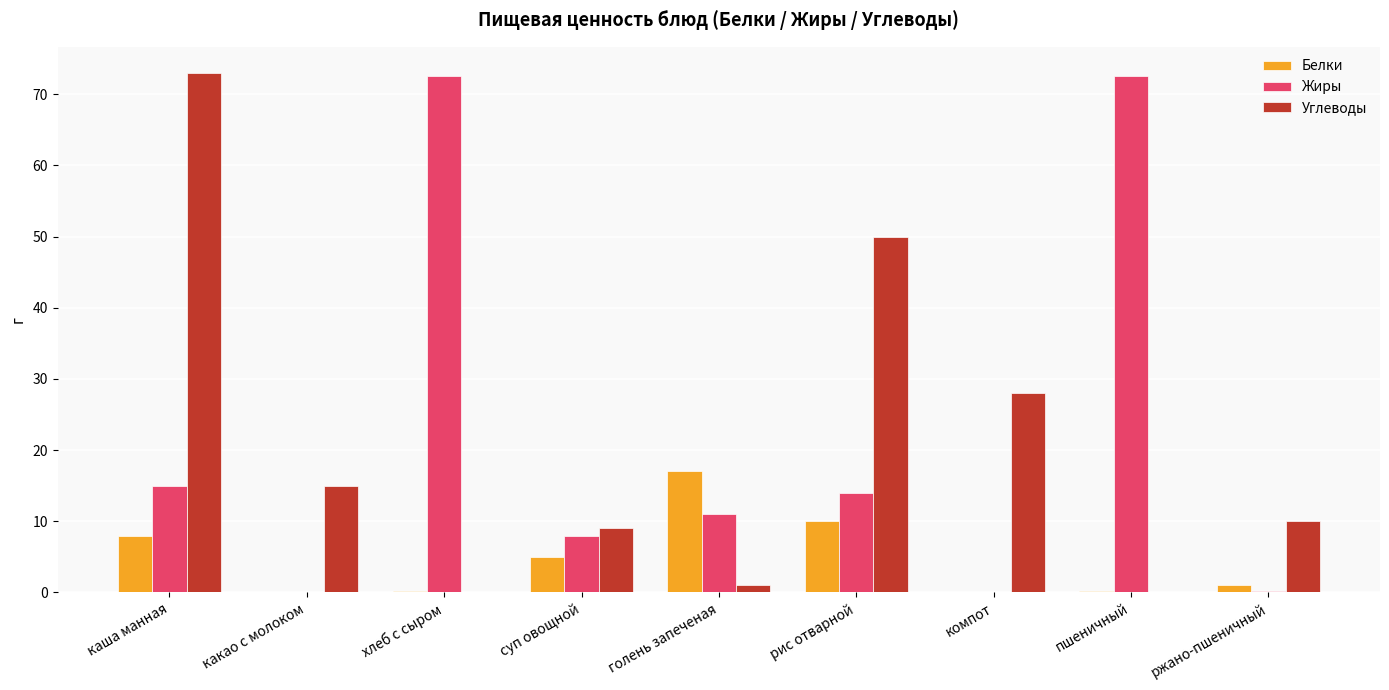

Does the chart contain stacked bars?

No